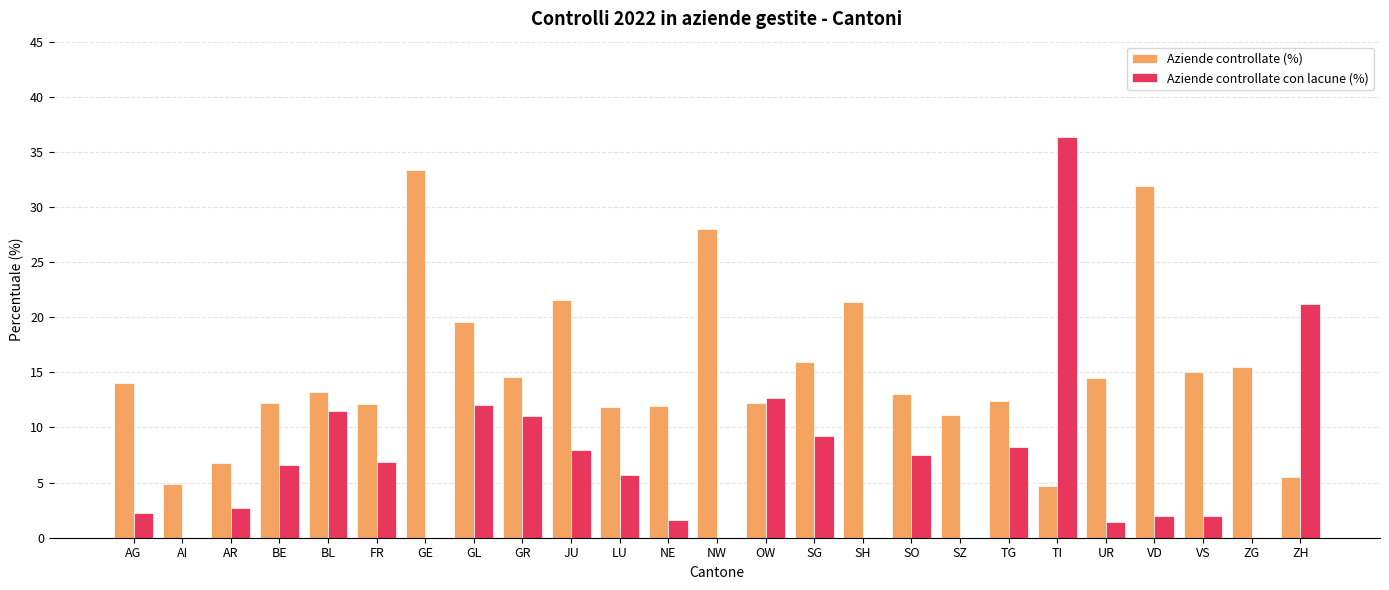

What is the highest value of the Aziende controllate con lacune (%) series?

36.4